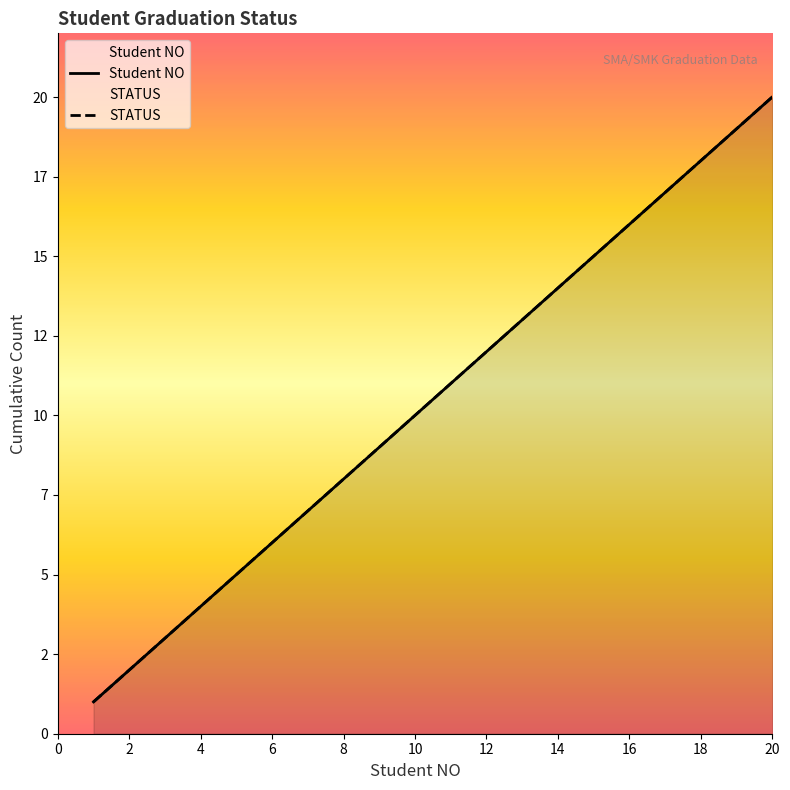

How many values exceed 11?

9